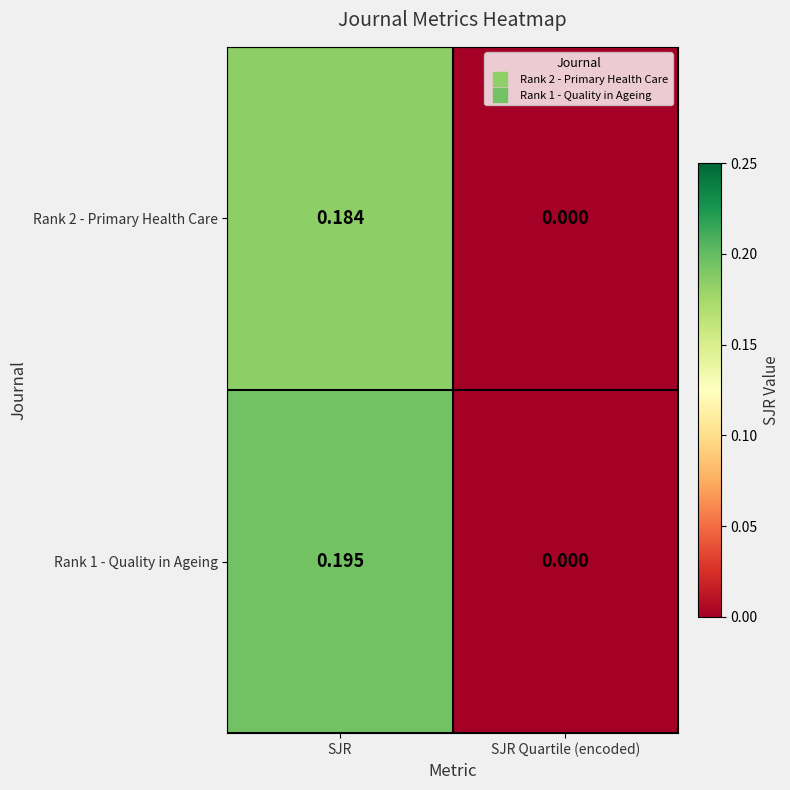

At which category is the sum across all series the highest?

SJR